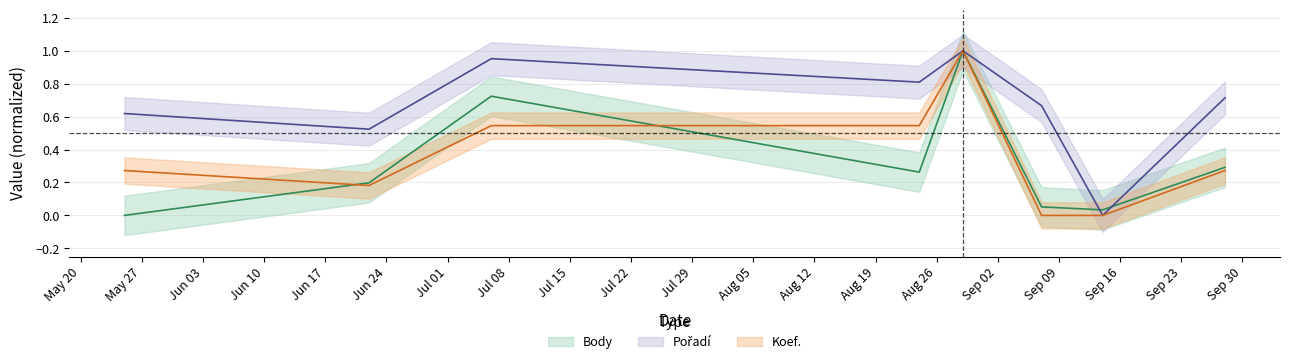

How many Koef. values are between 0 and 1?

8